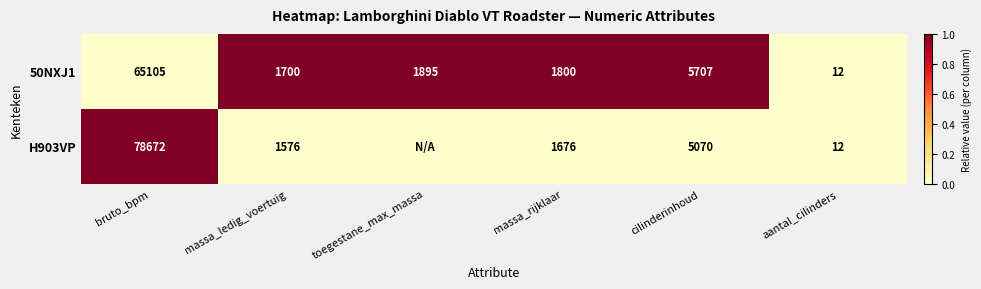

How many values in the 50NXJ1 series are below 1895?

3